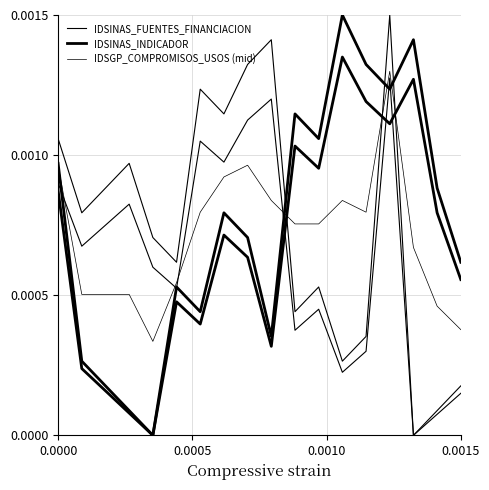

Which series has the widest spread of values?

IDSINAS_FUENTES_FINANCIACION